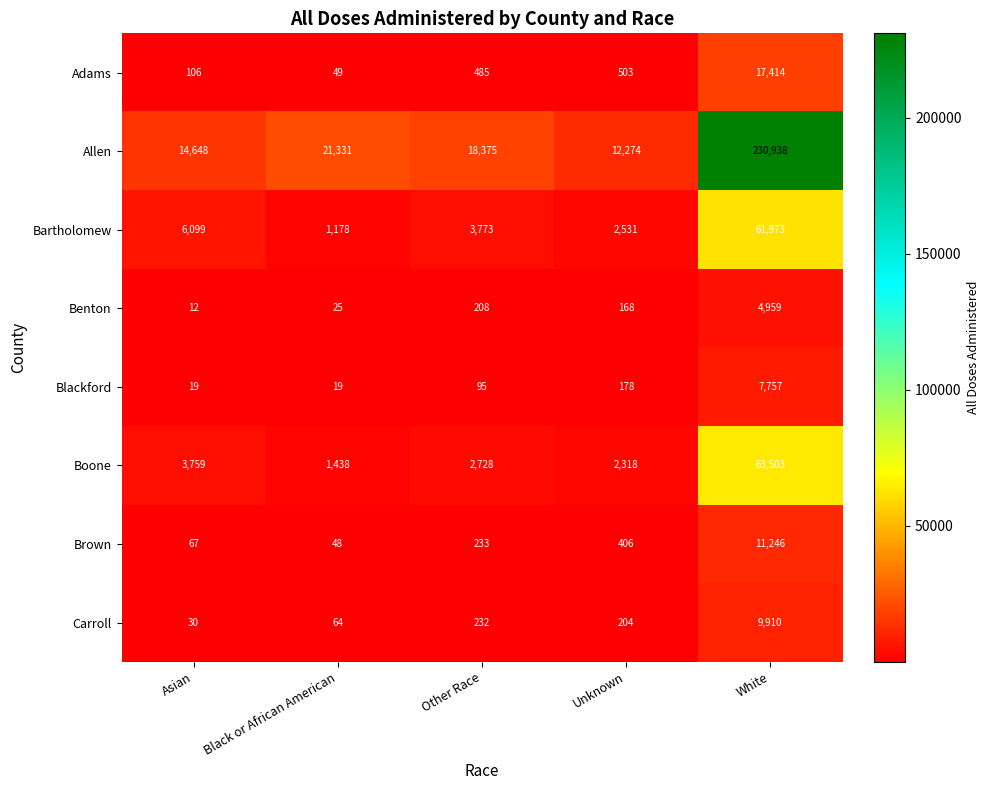

Read the Carroll value at Unknown, to the nearest 50.

200